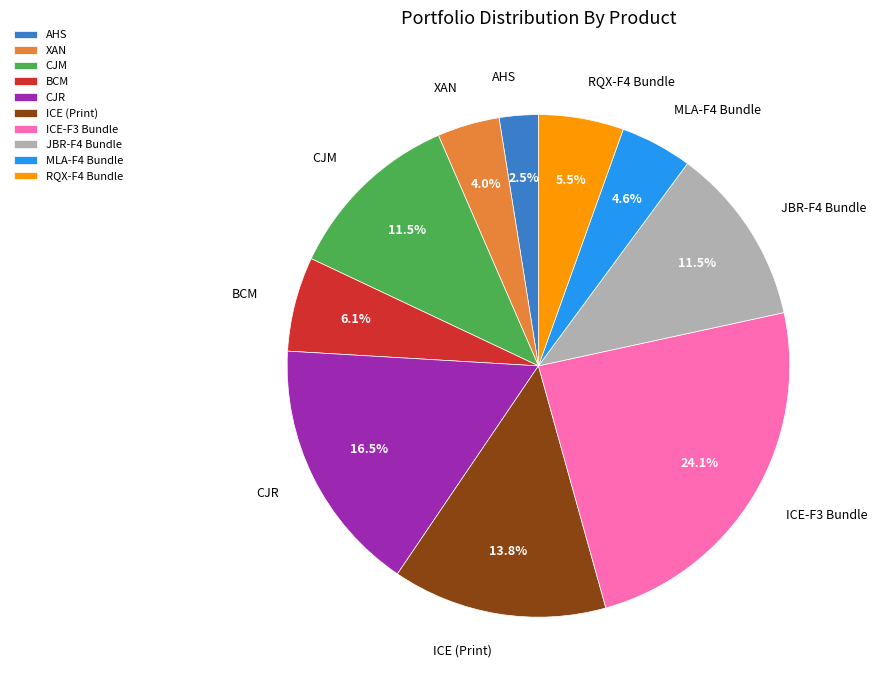

Which category has the biggest portion of the pie?

ICE-F3 Bundle